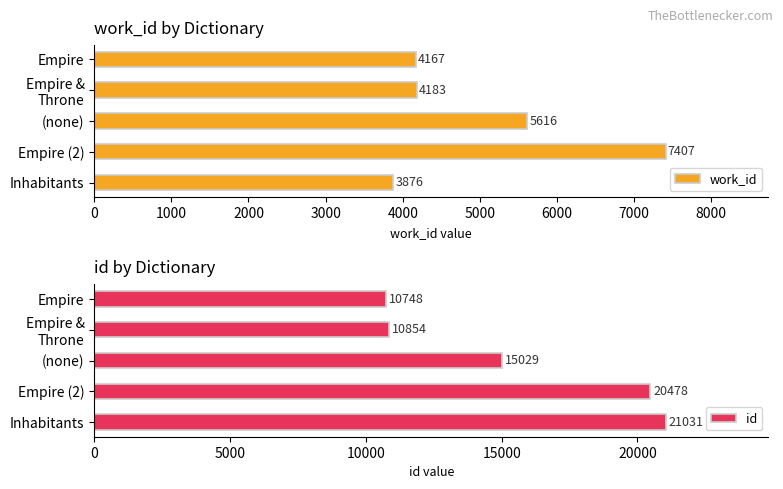

Is it true that work_id equals 9972 at Empire (2)?

False